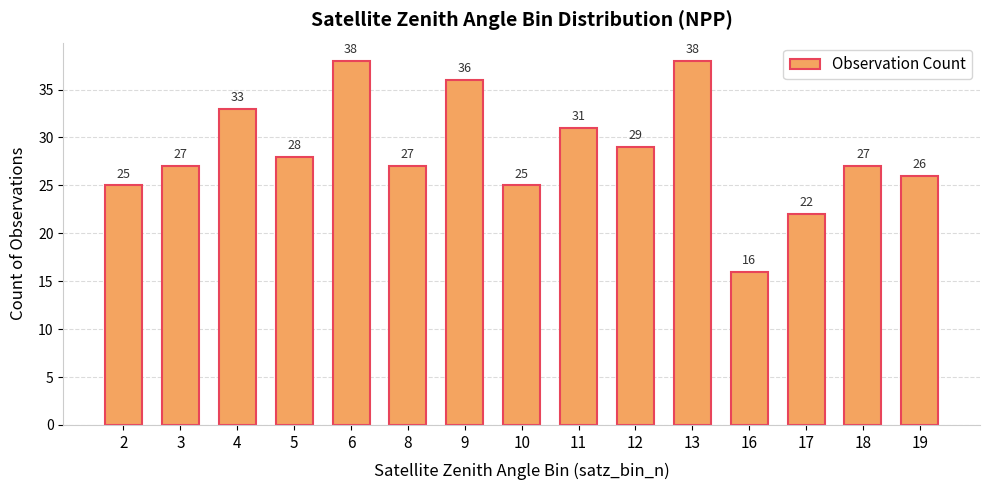

What is the value of the 5th bar from the left?

38